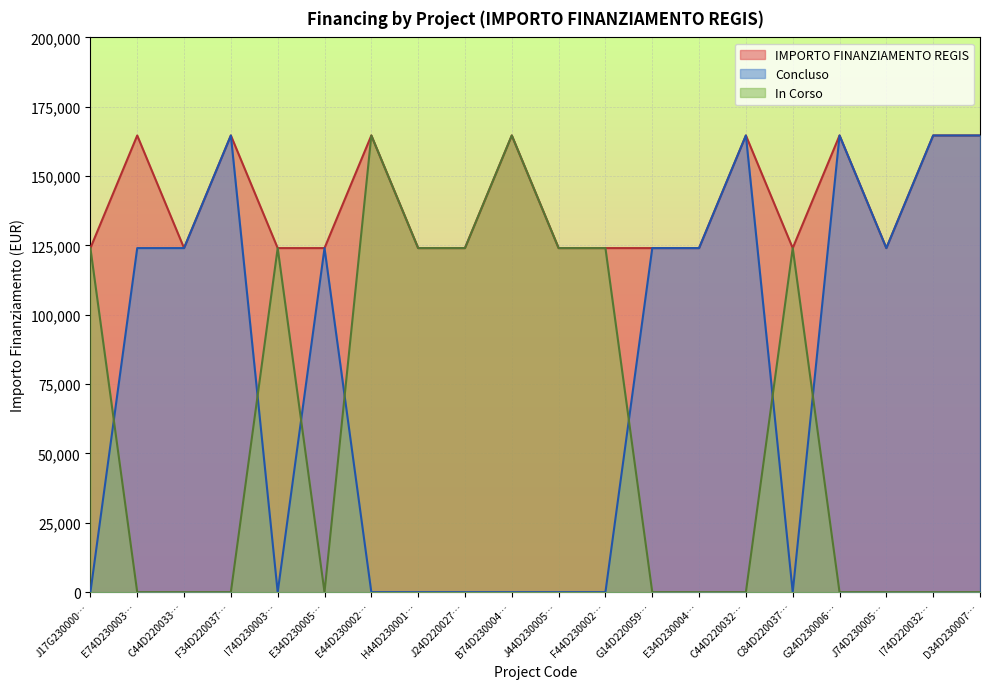

What position from the left is B74D230004…?

10